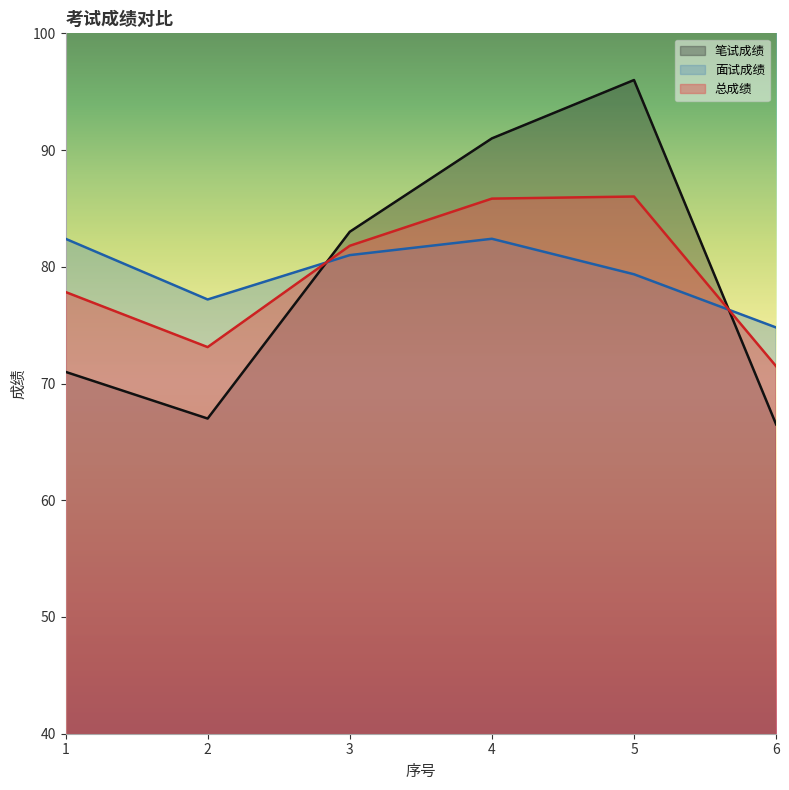

Rank the series by their average value, from highest to lowest.

面试成绩, 总成绩, 笔试成绩